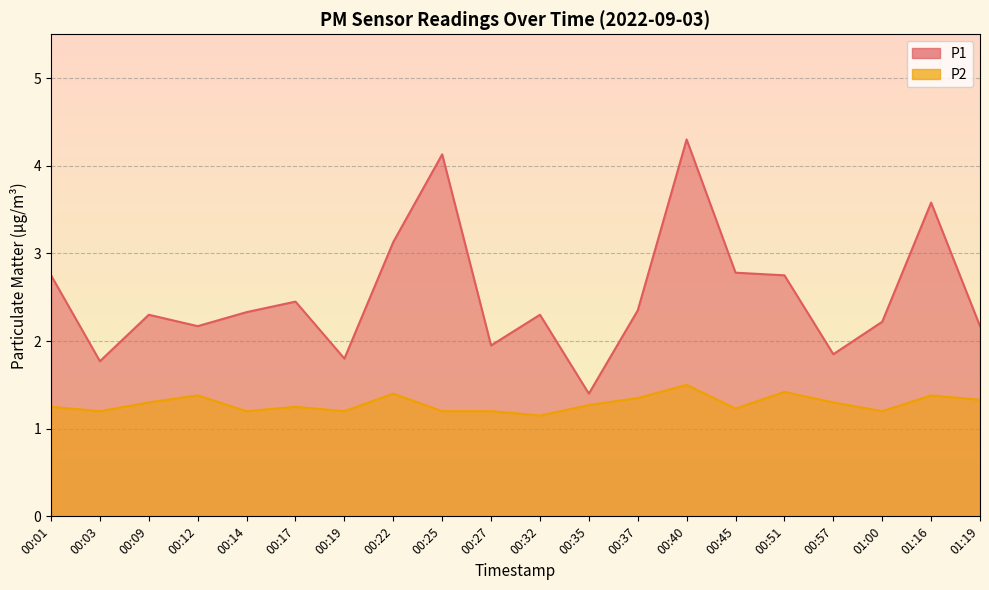

Does the chart display data point markers on the line(s)?

No